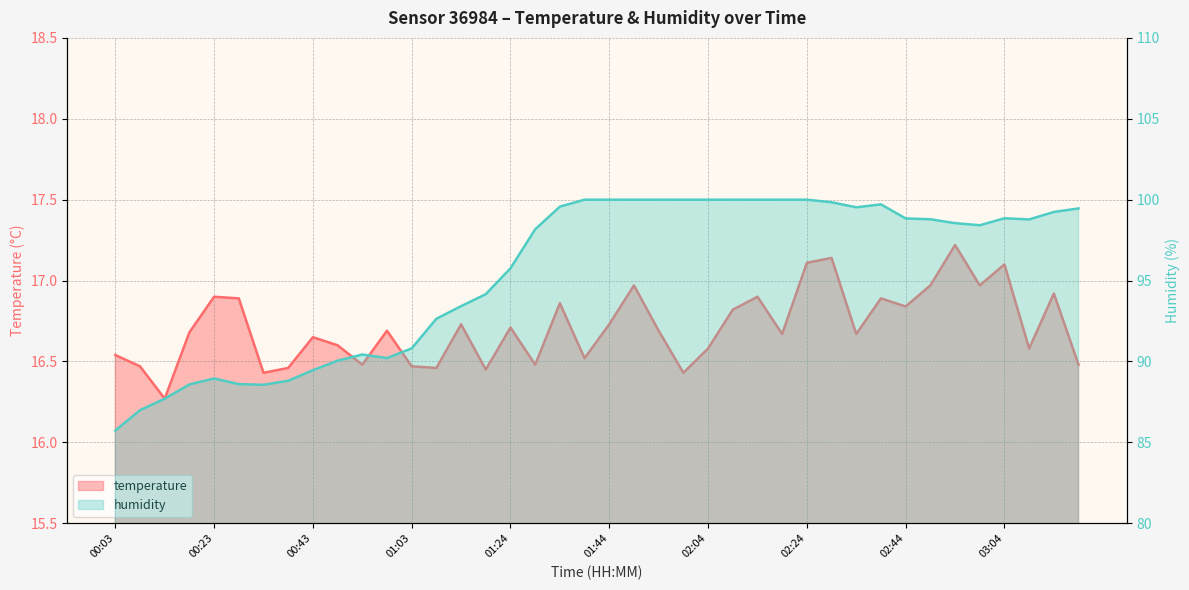

How many values in the humidity series exceed 98?

23